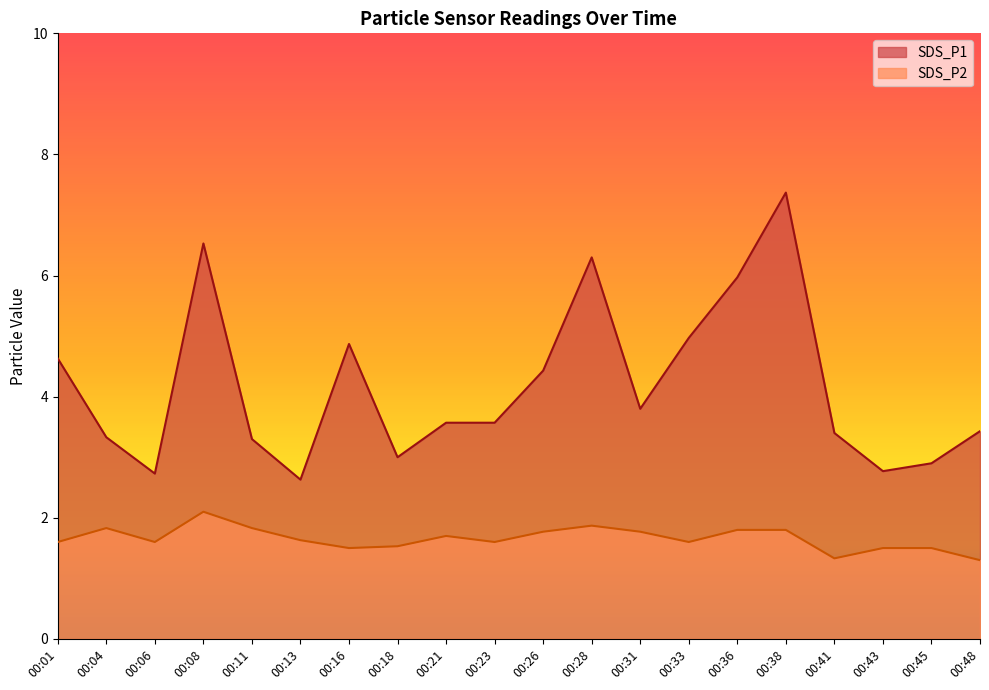

Which category has the lowest value across all series?

00:48